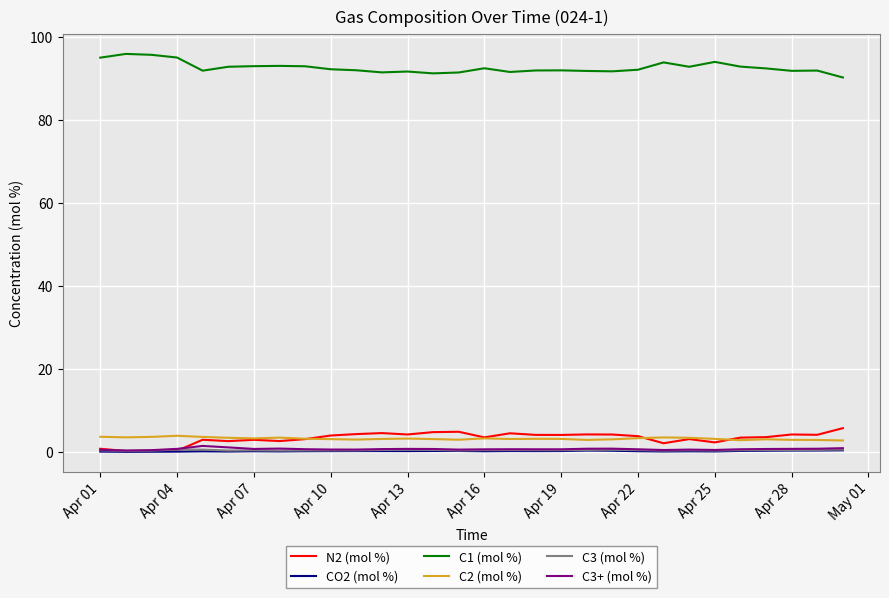

What is the greatest value displayed?

95.9